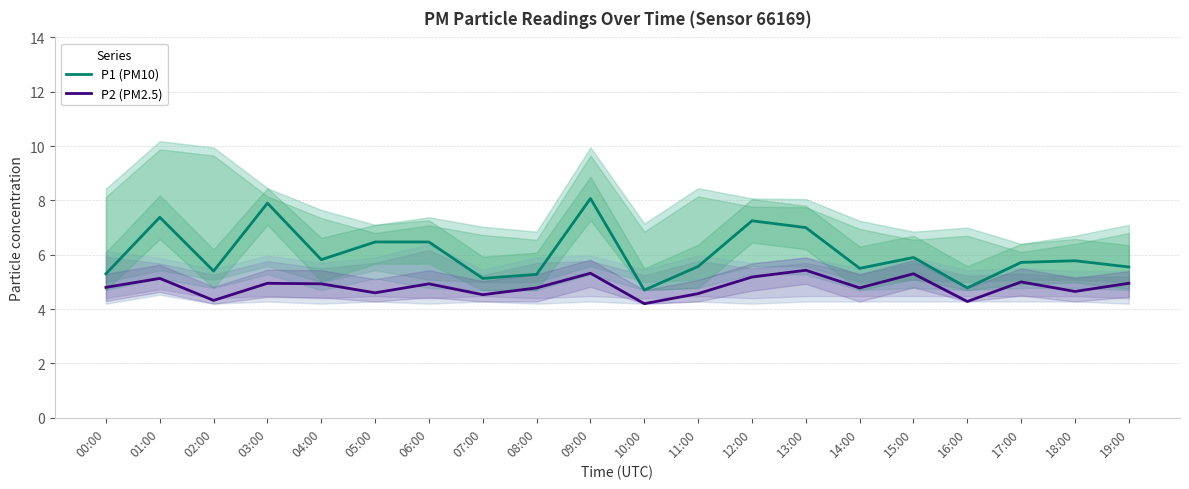

At which category is the sum across all series the highest?

09:00